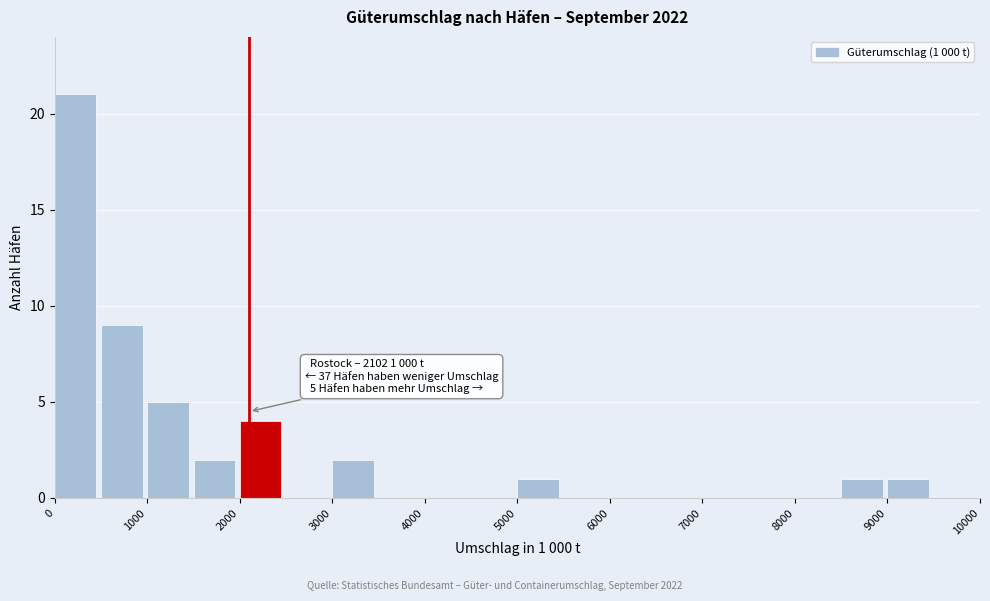

Which range on the x-axis has the tallest bar?

0 to 500